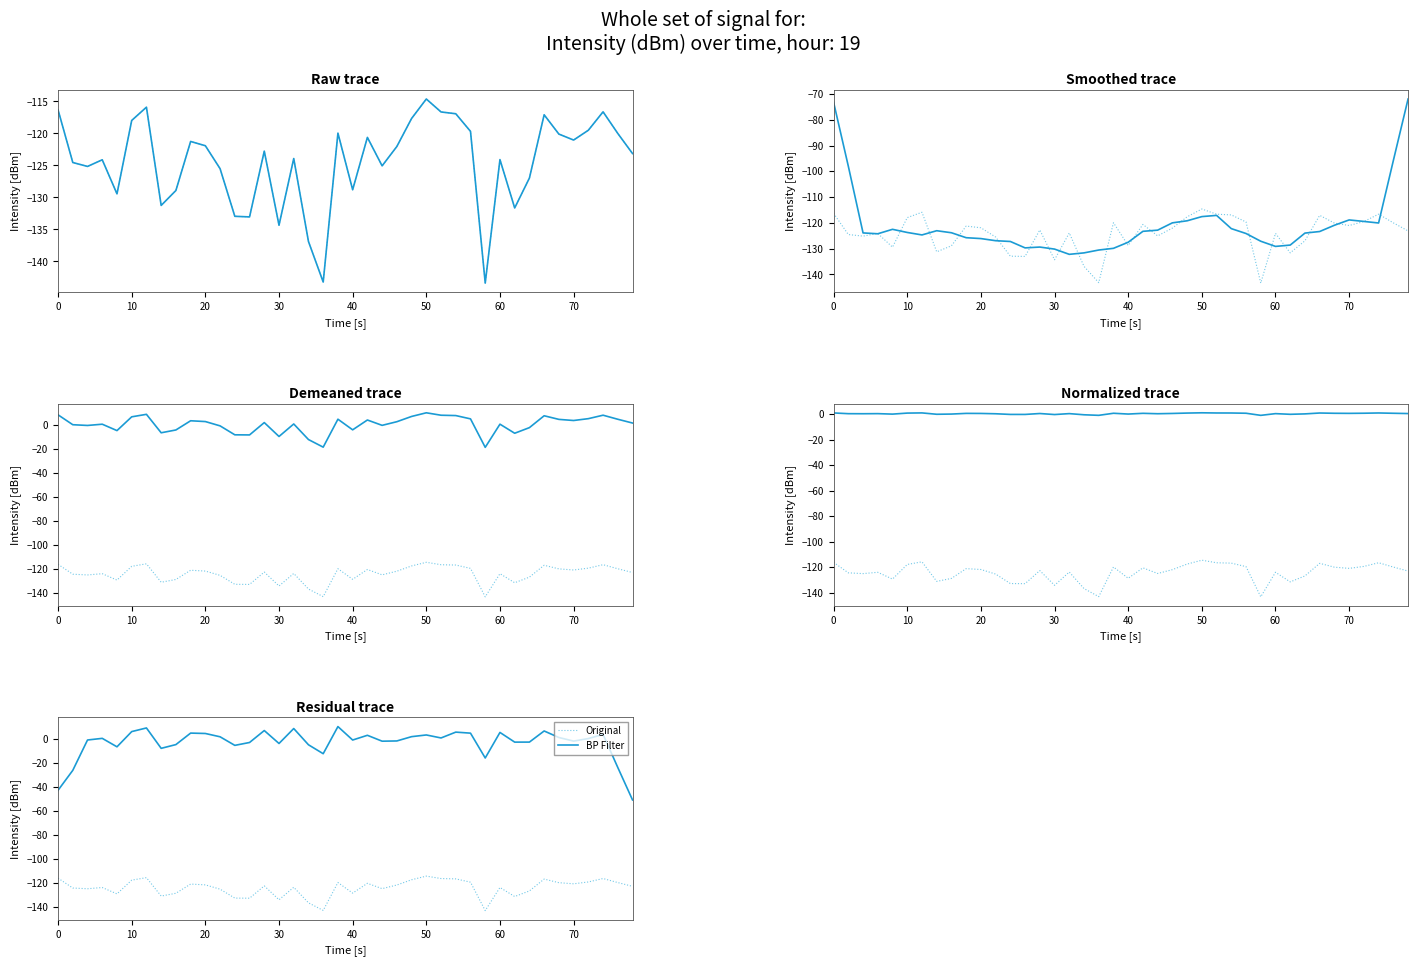

True or false: Original and BP Filter cross at least once.

False